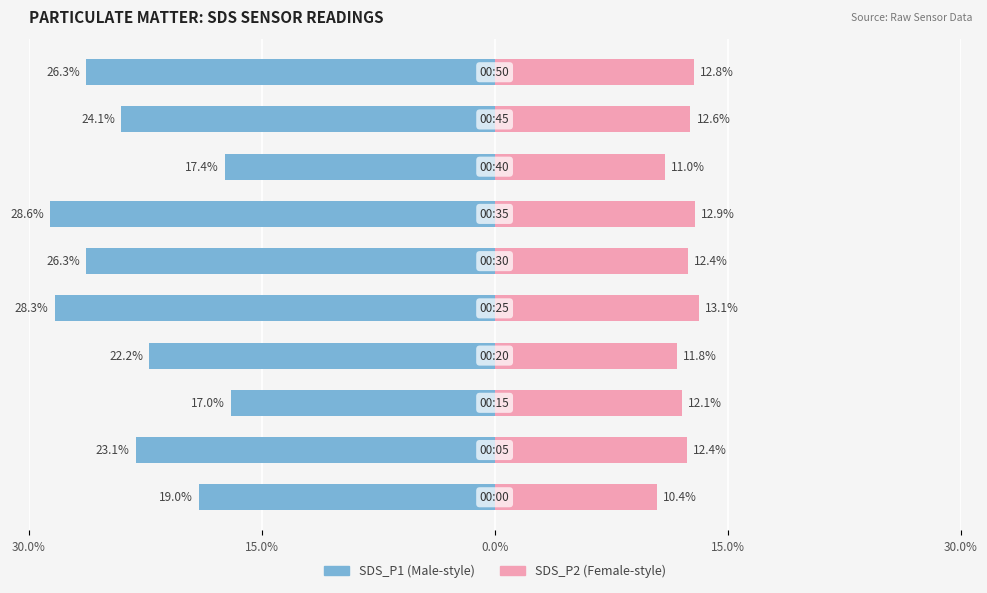

Reading left to right, list all the values displayed in this chart.

SDS_P1: -19.0	-23.1	-17.0	-22.2	-28.3	-26.3	-28.6	-17.4	-24.1	-26.3
SDS_P2: 10.4	12.4	12.1	11.8	13.1	12.4	12.9	11.0	12.6	12.8